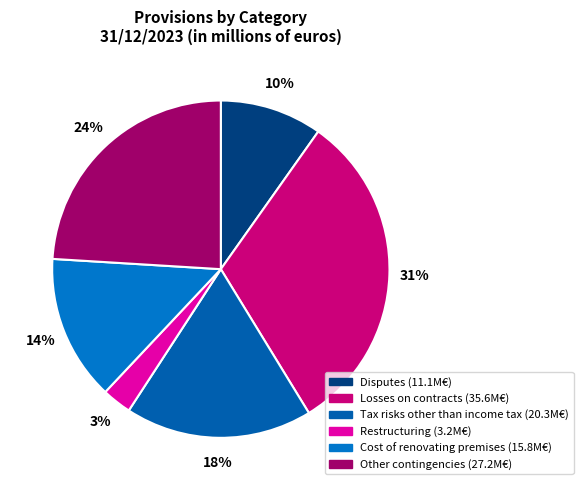

Is it true that Losses on contracts is 31% of the pie?

True